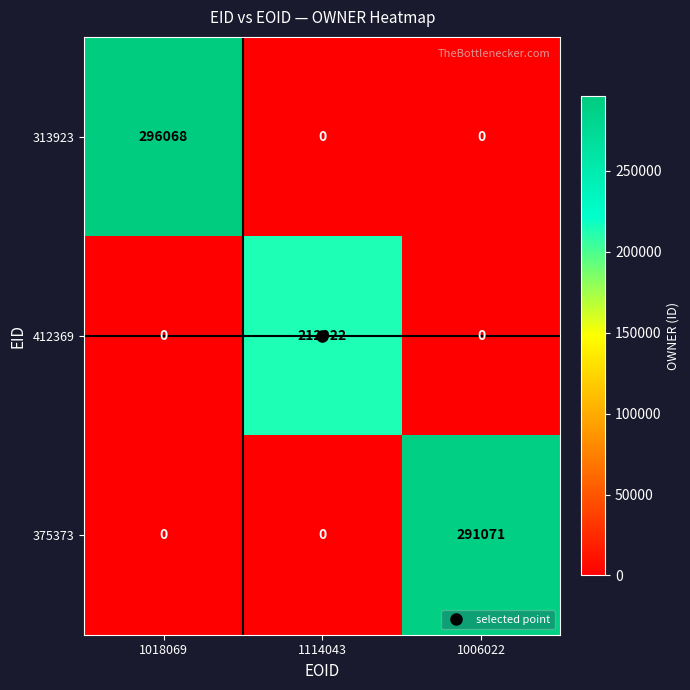

List the series in order of their peak value, lowest first.

412369, 375373, 313923